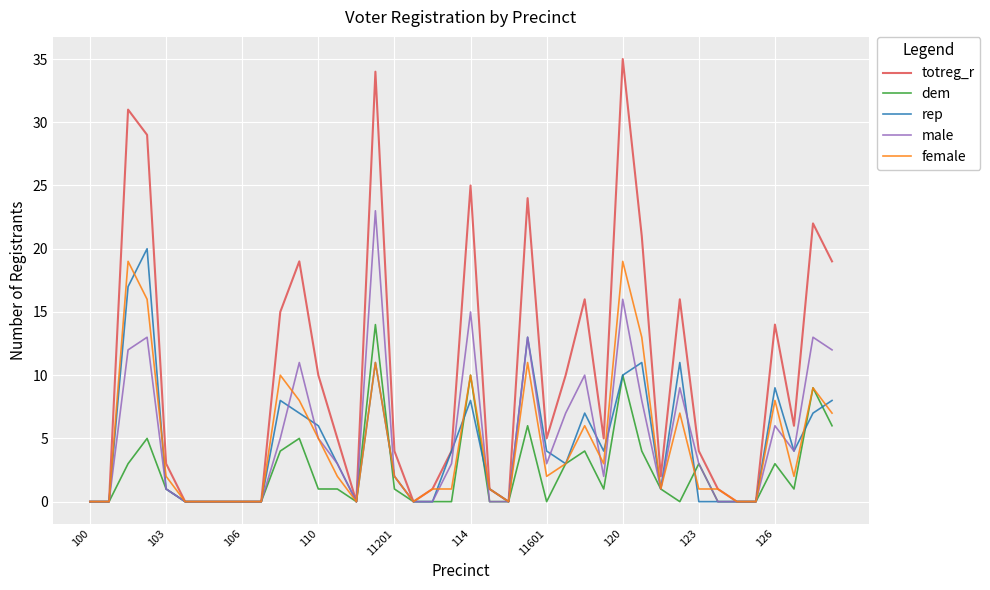

Which series has the largest range (max minus min)?

totreg_r